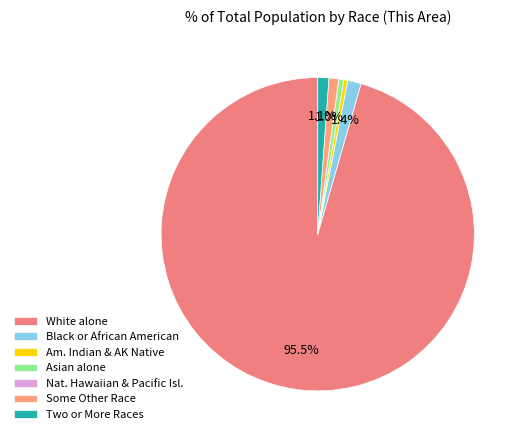

Which slice is the smallest?

Native Hawaiian and Other Pacific Islander